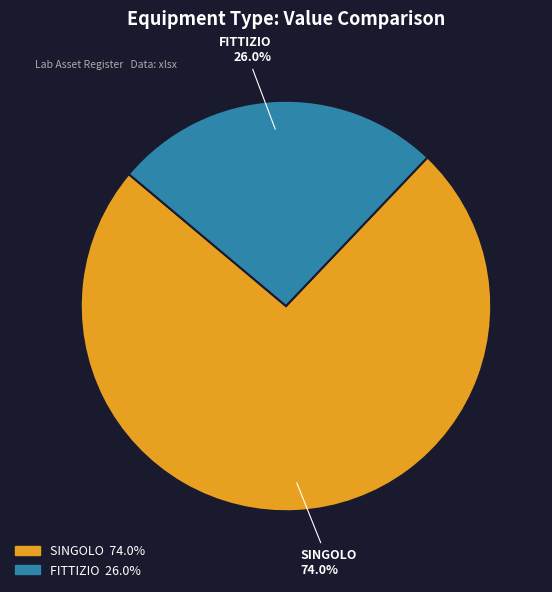

Is the sum of SINGOLO and FITTIZIO greater than half?

Yes